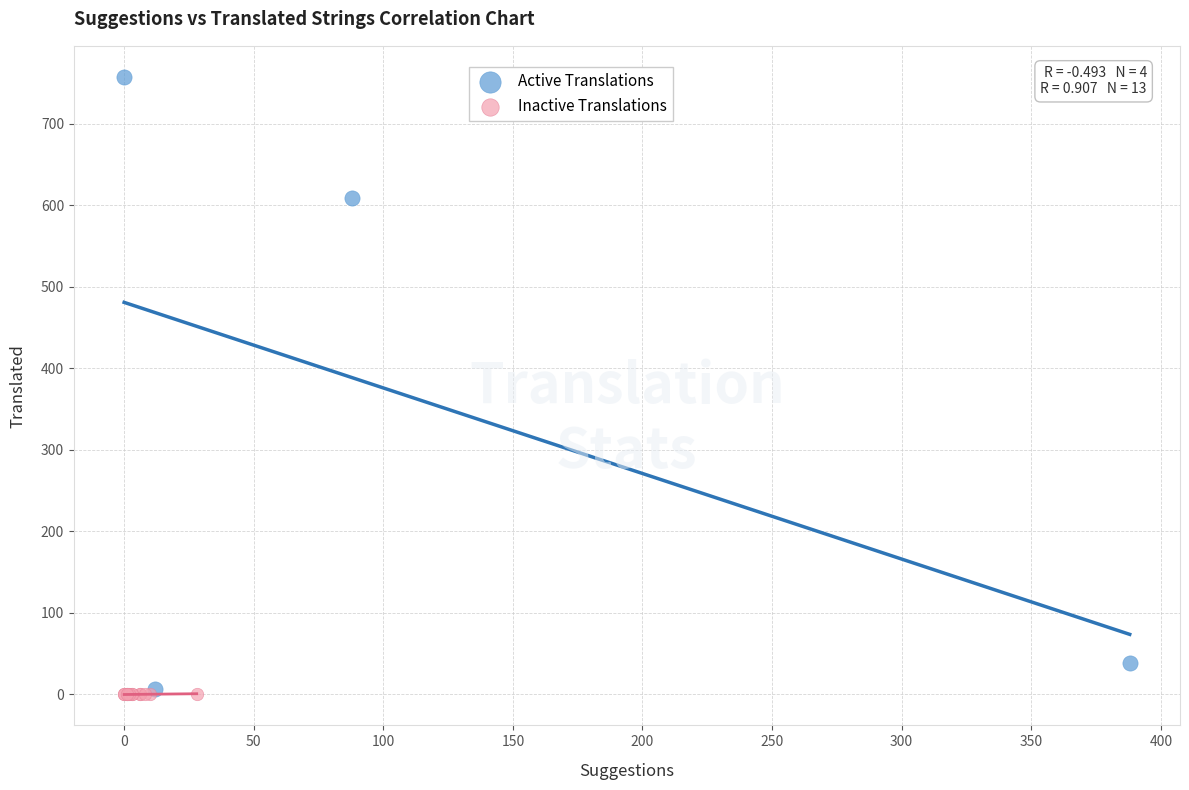

Which series has the widest spread of Y values?

Active Translations